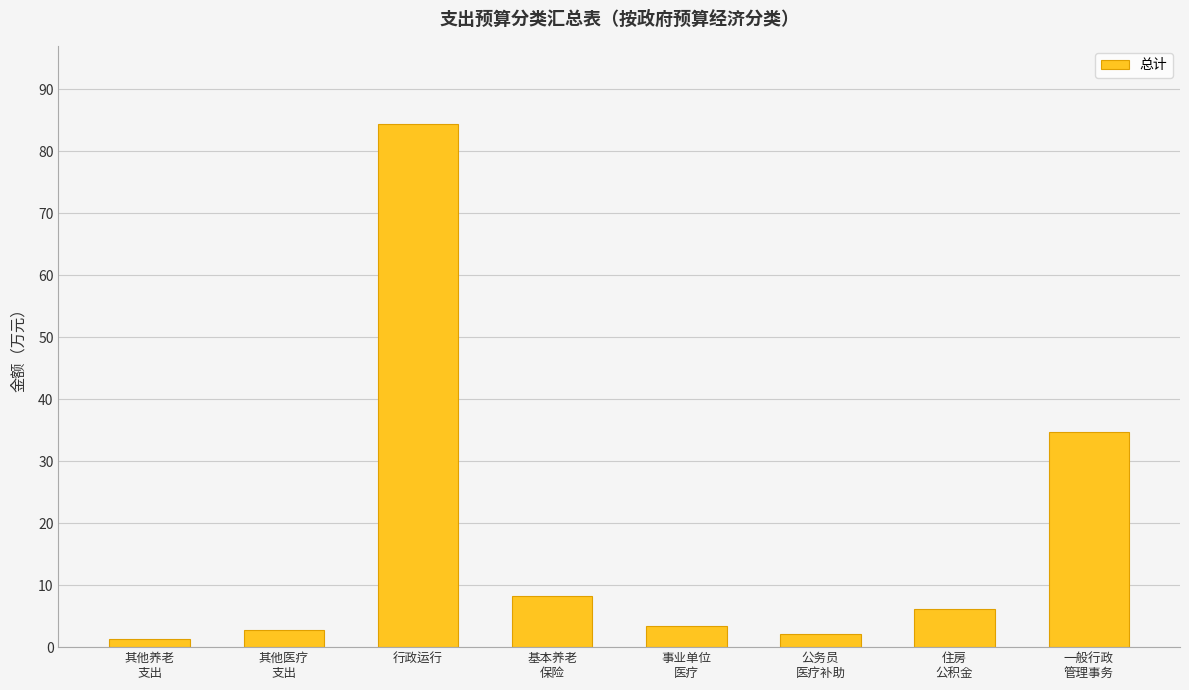

What is the smallest value displayed?

1.3